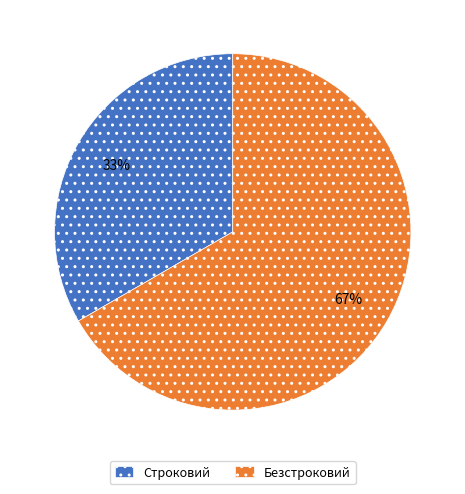

Is the sum of Строковий and Безстроковий greater than half?

Yes